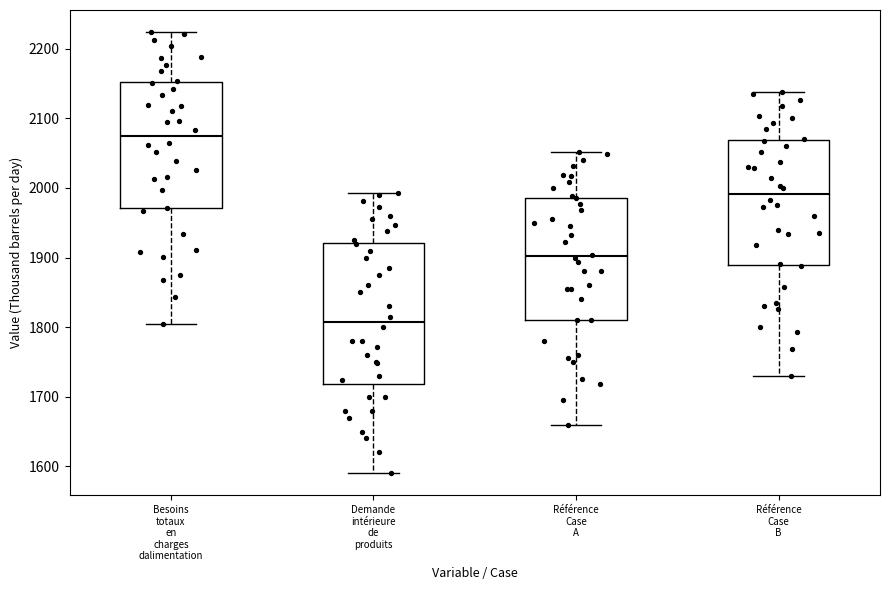

Which box's median line is the highest?

Besoins totaux en charges dalimentation